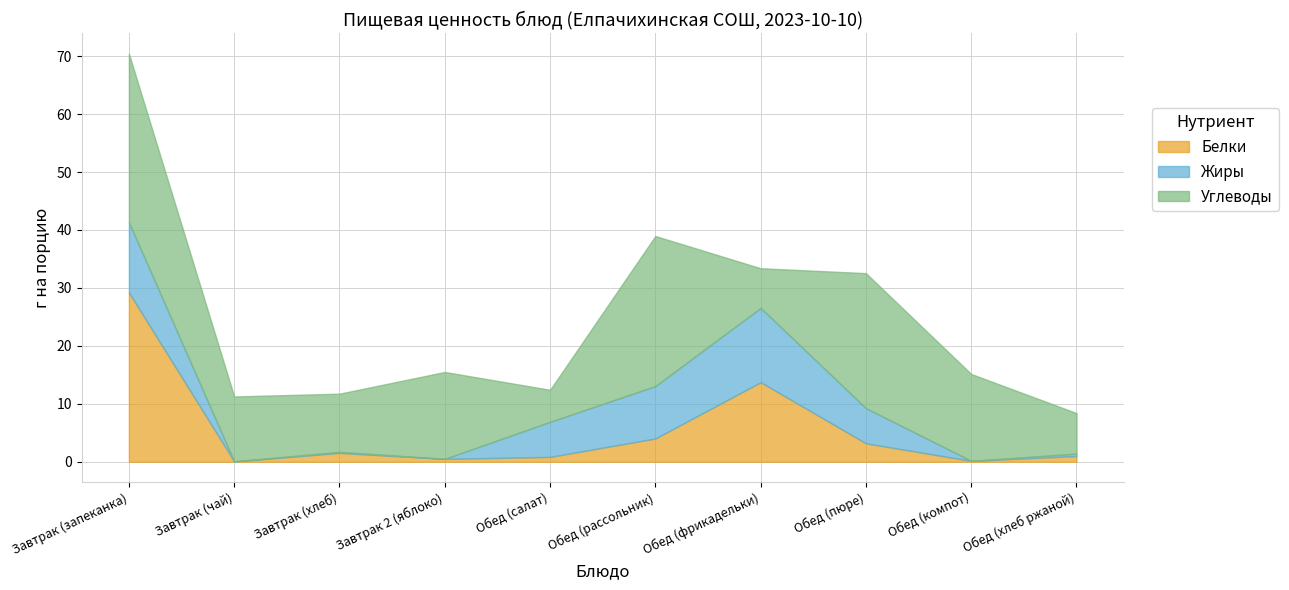

What is the difference between the Углеводы values at Завтрак 2 (яблоко) and Обед (рассольник)?

10.9